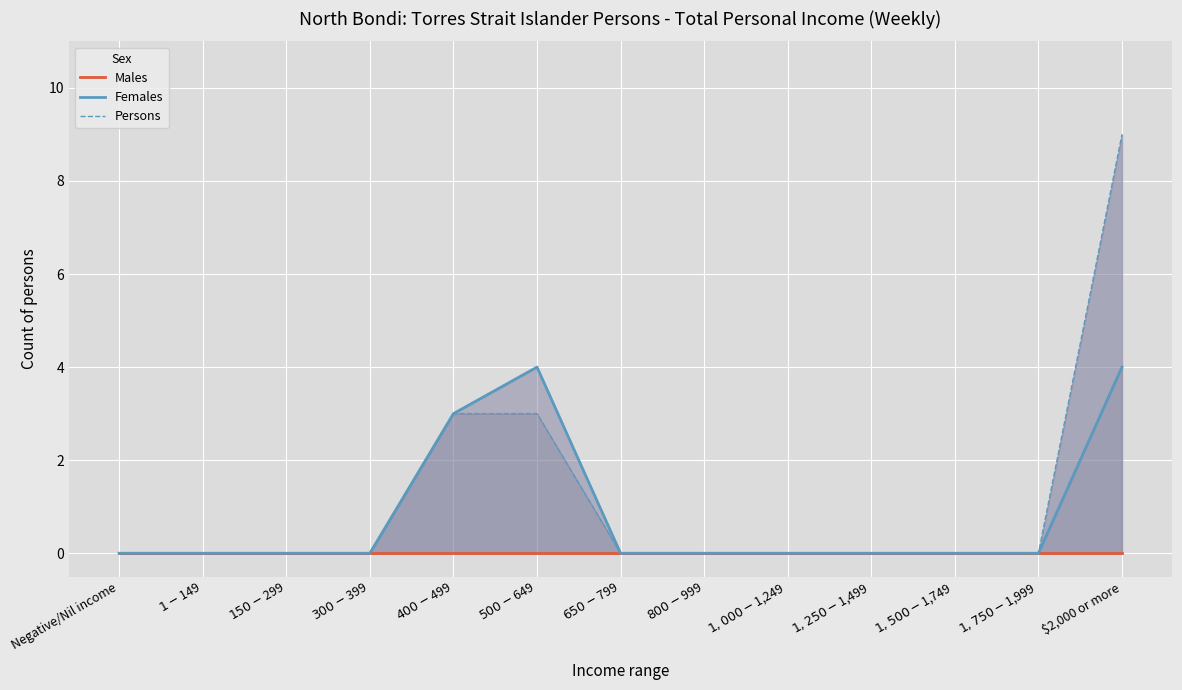

The value of Persons at $300-$399 is 6. True or false?

False